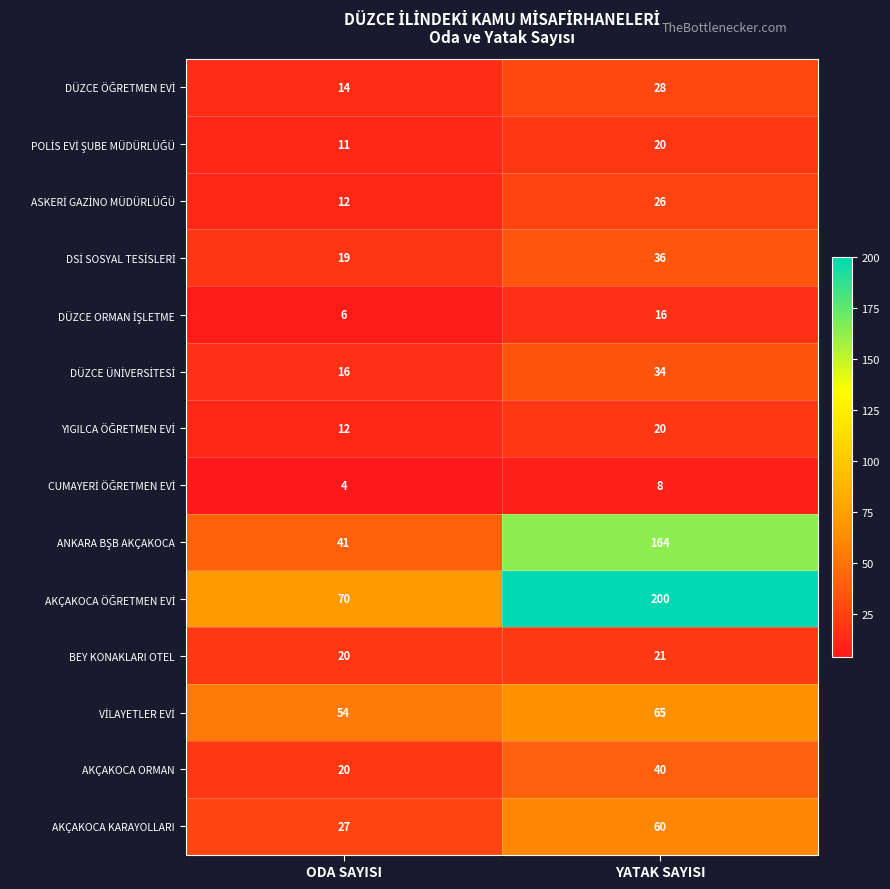

The AKÇAKOCA KARAYOLLARI series shows 60 at YATAK SAYISI. True or false?

True